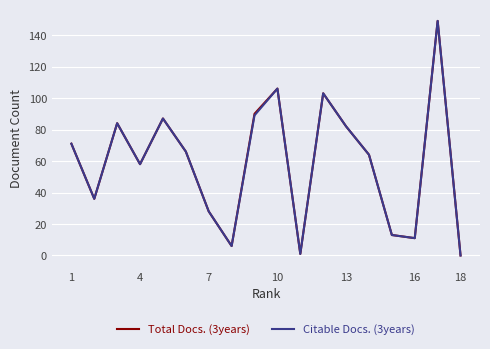

What is the maximum value shown in the chart?

149